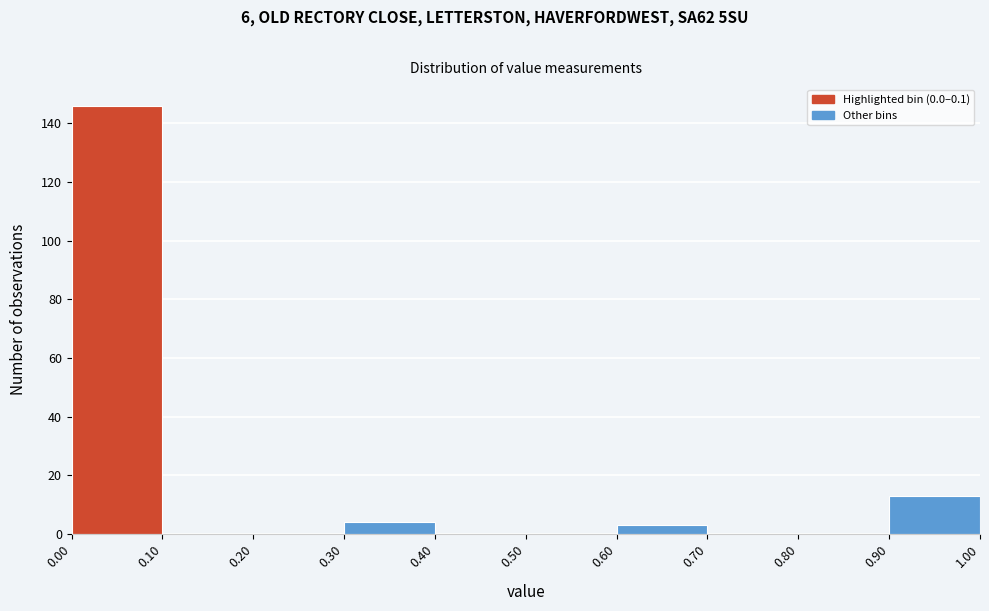

Reading left to right, transcribe this chart: for each bar, give the range it covers on the x-axis and its height. The values are not printed on the chart, so give them approximately, as read against the axis.

0.00 to 0.10: 146
0.10 to 0.20: 0
0.20 to 0.30: 0
0.30 to 0.40: 4
0.40 to 0.50: 0
0.50 to 0.60: 0
0.60 to 0.70: 4
0.70 to 0.80: 0
0.80 to 0.90: 0
0.90 to 1.00: 14